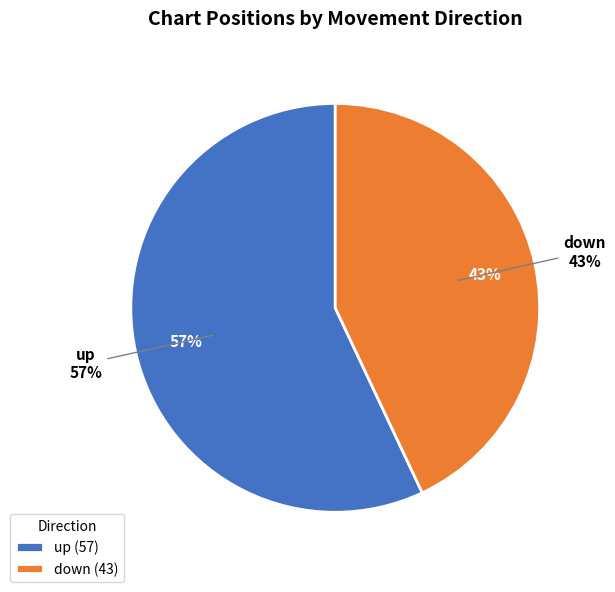

What is the smallest slice in the pie chart?

down